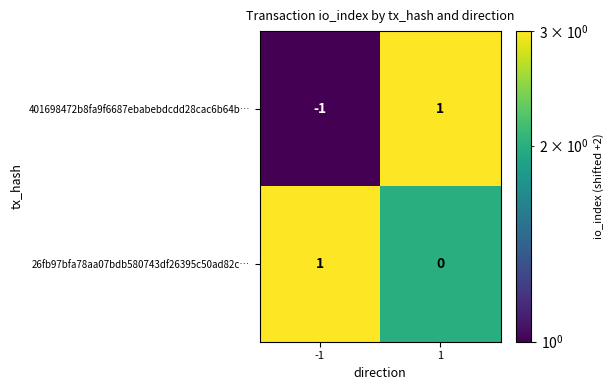

Reading left to right, extract all data points from this chart.

401698472b8fa9f6687ebabebdcdd28cac6b64b…: -1	1
26fb97bfa78aa07bdb580743df26395c50ad82c…: 1	0